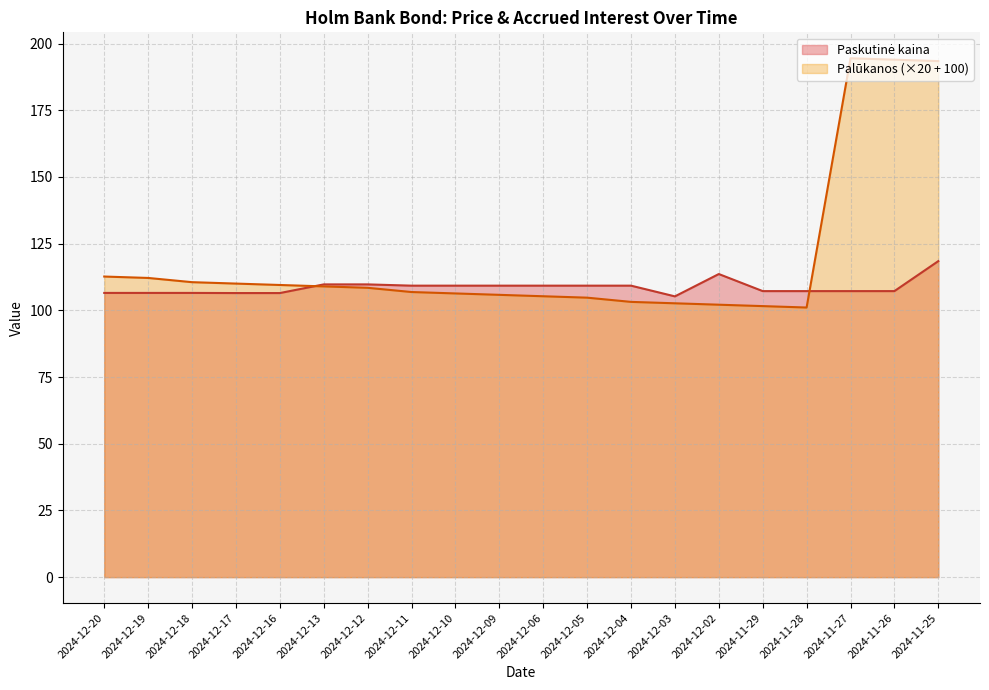

The value of Palūkanos at 2024-12-11 is 57.6. True or false?

False